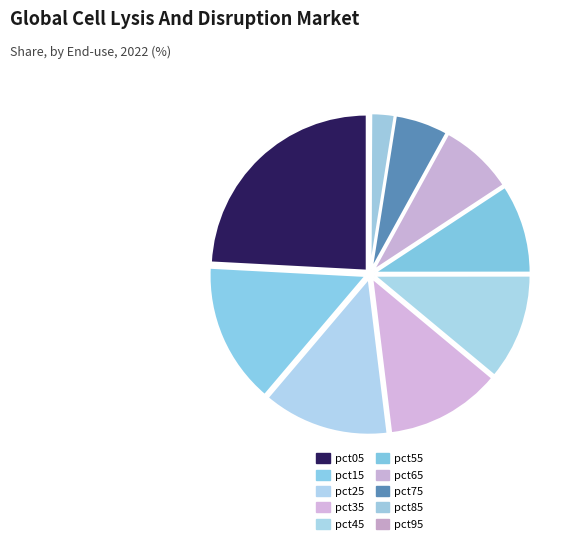

What is the largest slice in the pie chart?

pct05